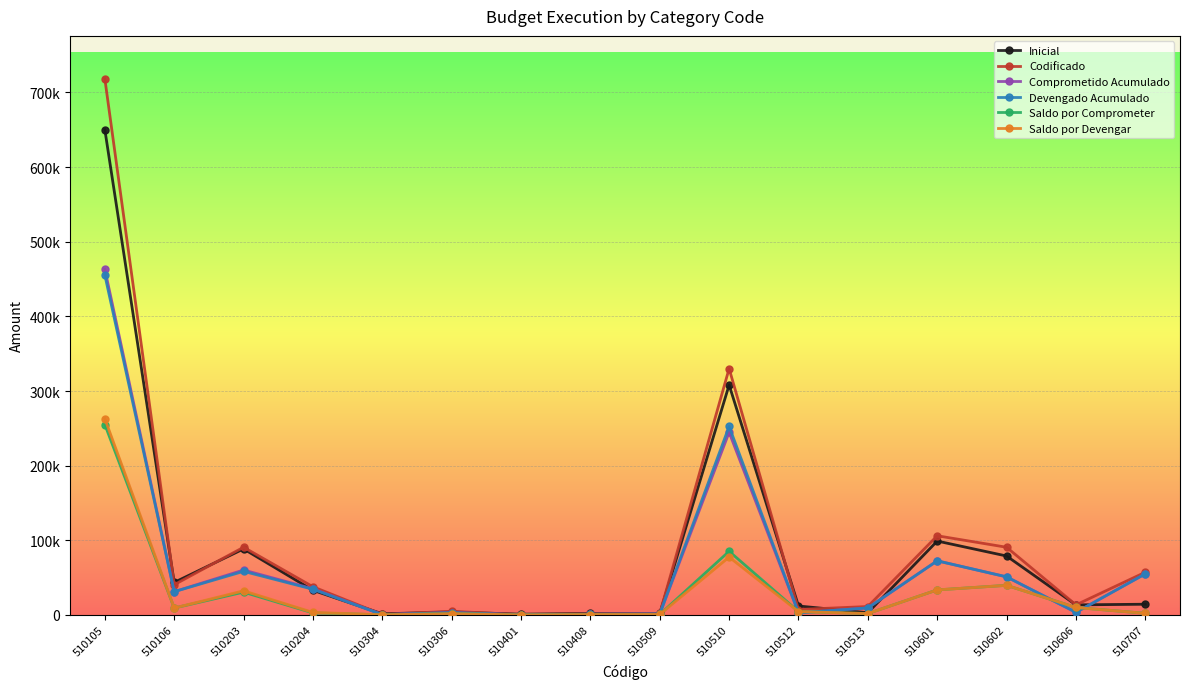

Which category has the highest value in the Codificado series?

510105